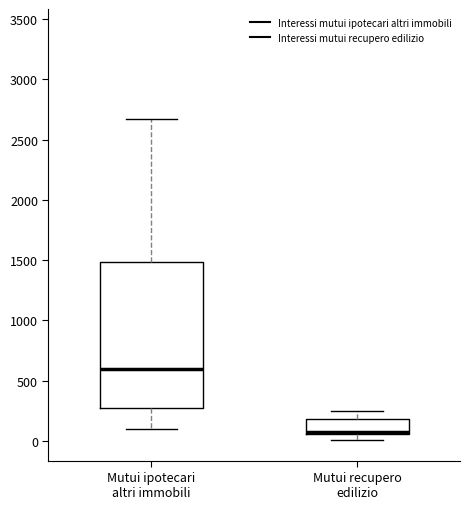

Which box's median line is the lowest?

Mutui recupero edilizio